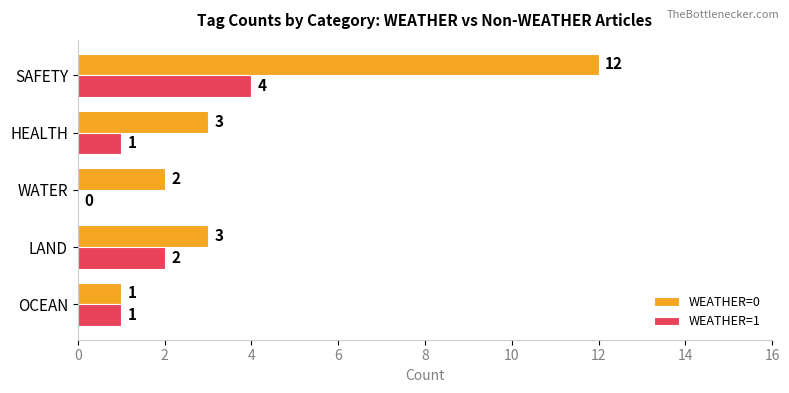

Which category has the highest value in the WEATHER=1 series?

SAFETY